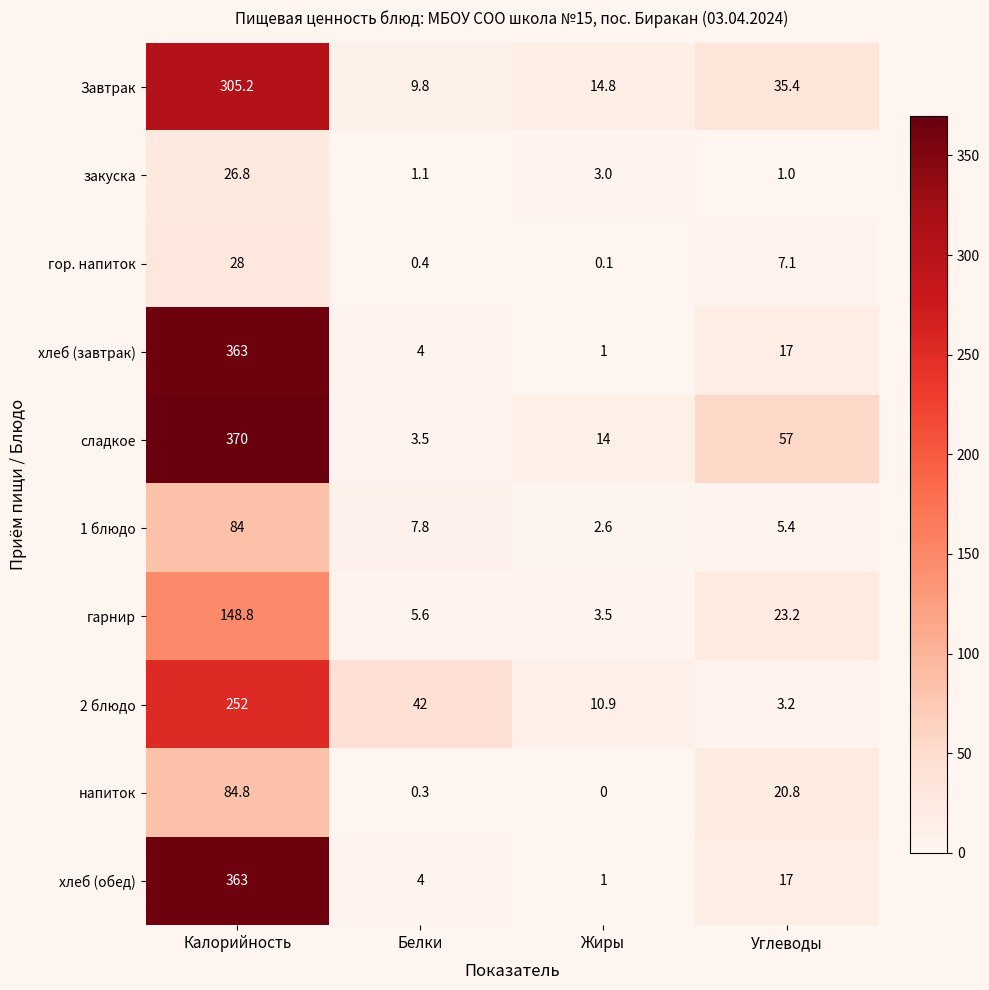

How many data points does each series have?

4